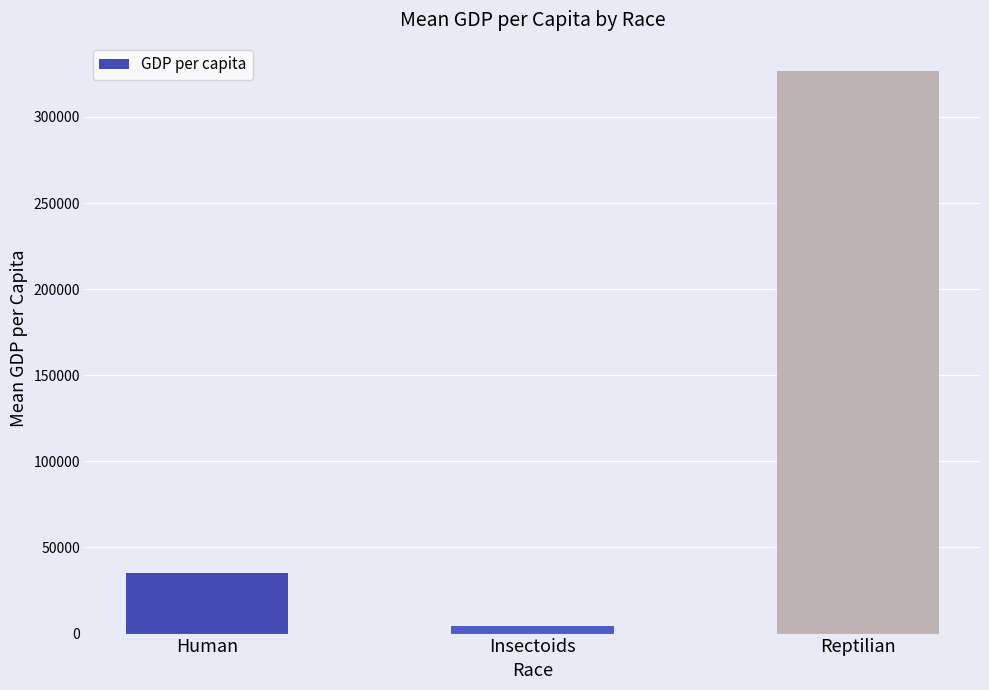

What position from the right is Reptilian?

1